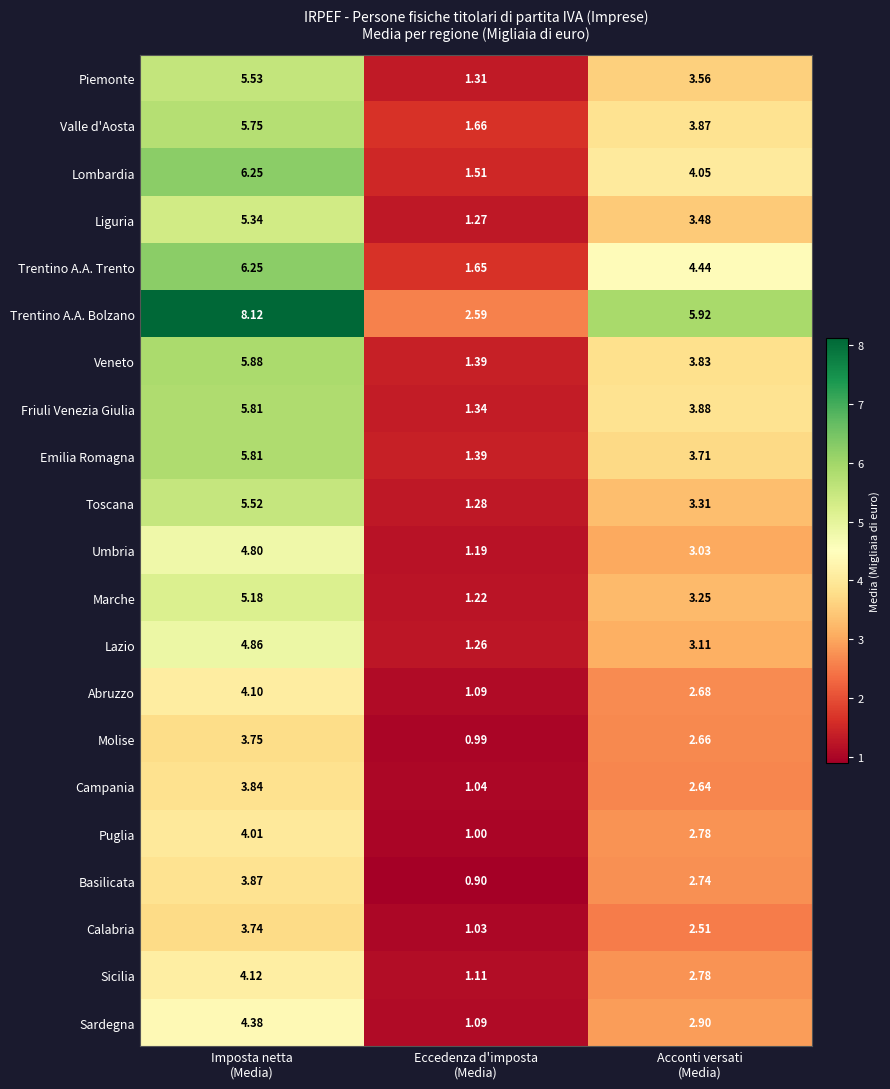

Which series has the widest spread of values?

Trentino A.A. Bolzano